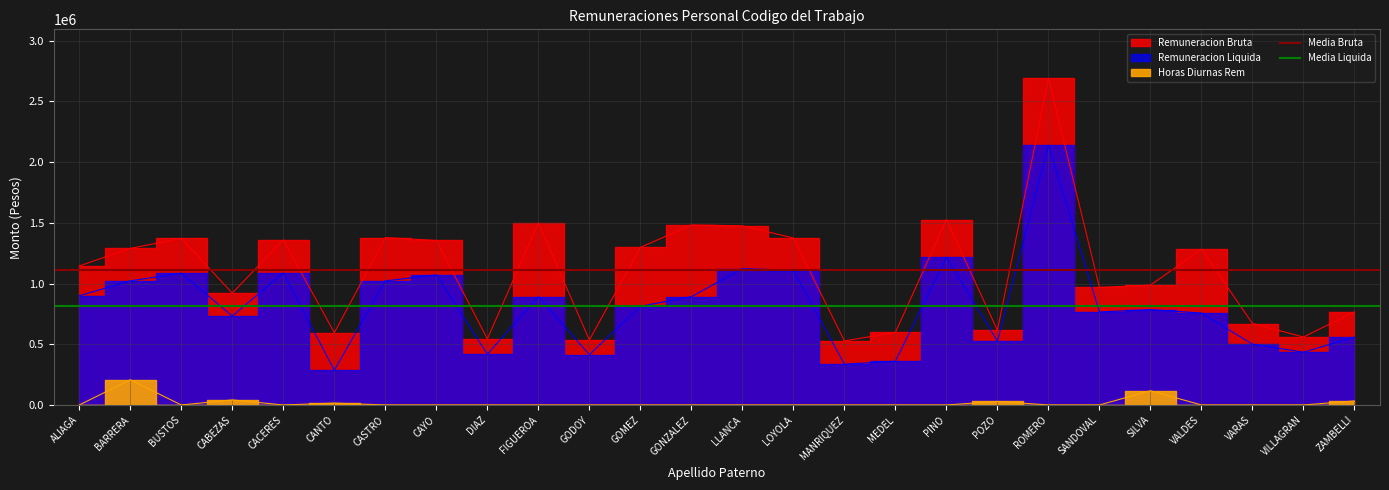

What is the sum of all Media Bruta values?

2217242.8